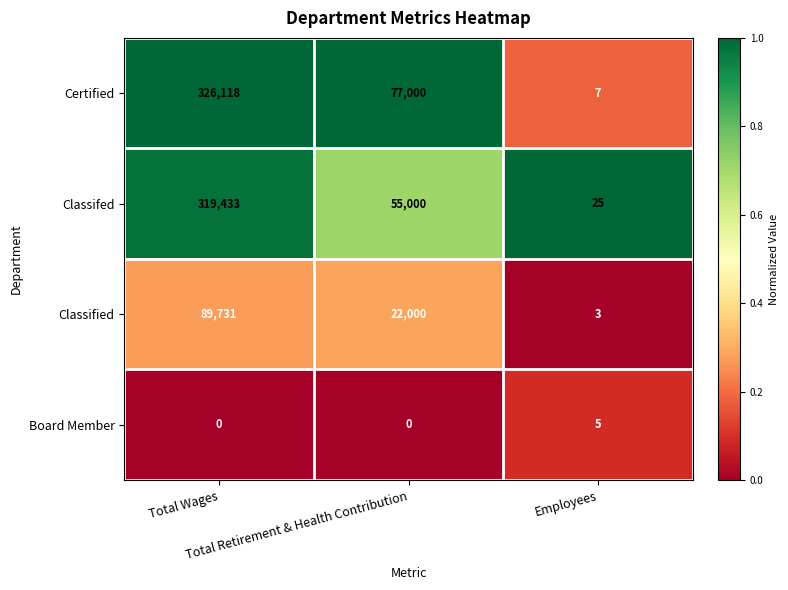

Rank the series by their maximum value, from highest to lowest.

Certified, Classifed, Classified, Board Member